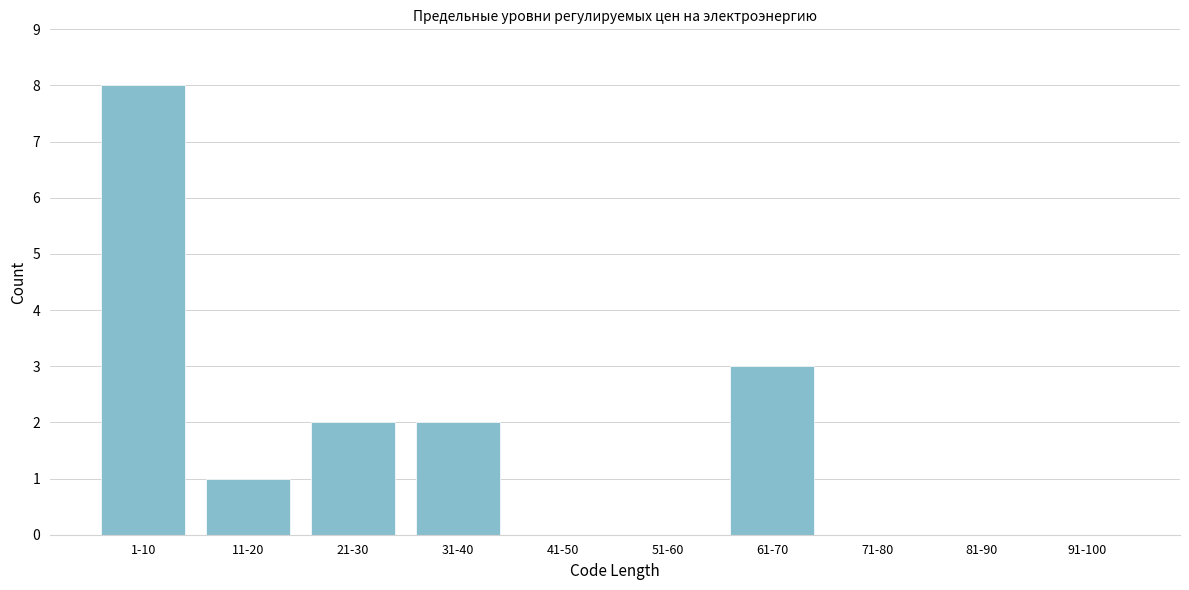

Reading left to right, what are all the values shown in this chart?

1-10=8	11-20=1	21-30=2	31-40=2	41-50=0	51-60=0	61-70=3	71-80=0	81-90=0	91-100=0